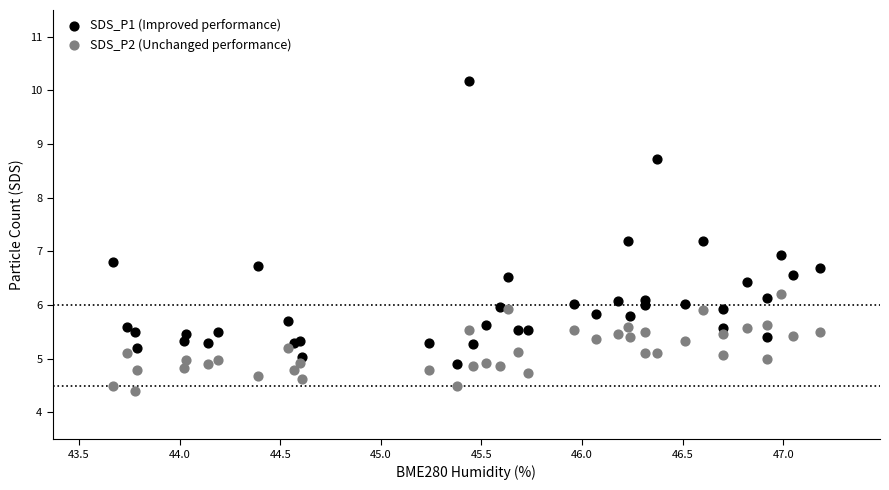

Which series contains the lowest Y value?

SDS_P2 (Unchanged performance)